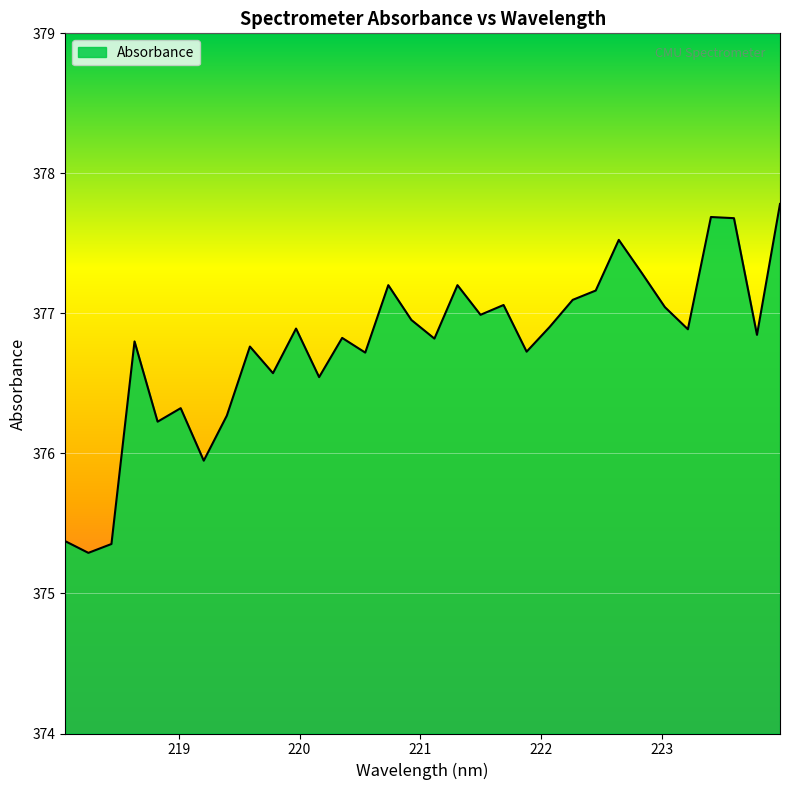

What is the difference between the maximum and minimum values?

2.5